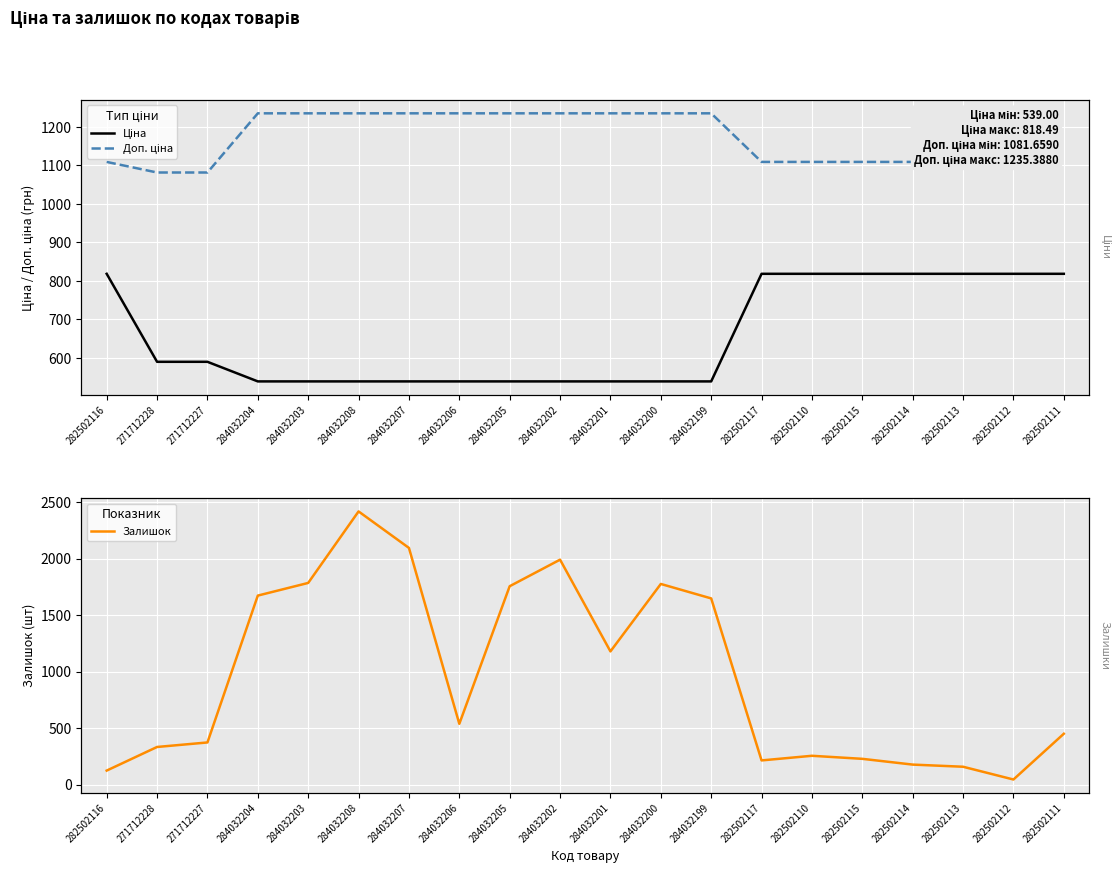

Which series has the widest spread of values?

Залишок